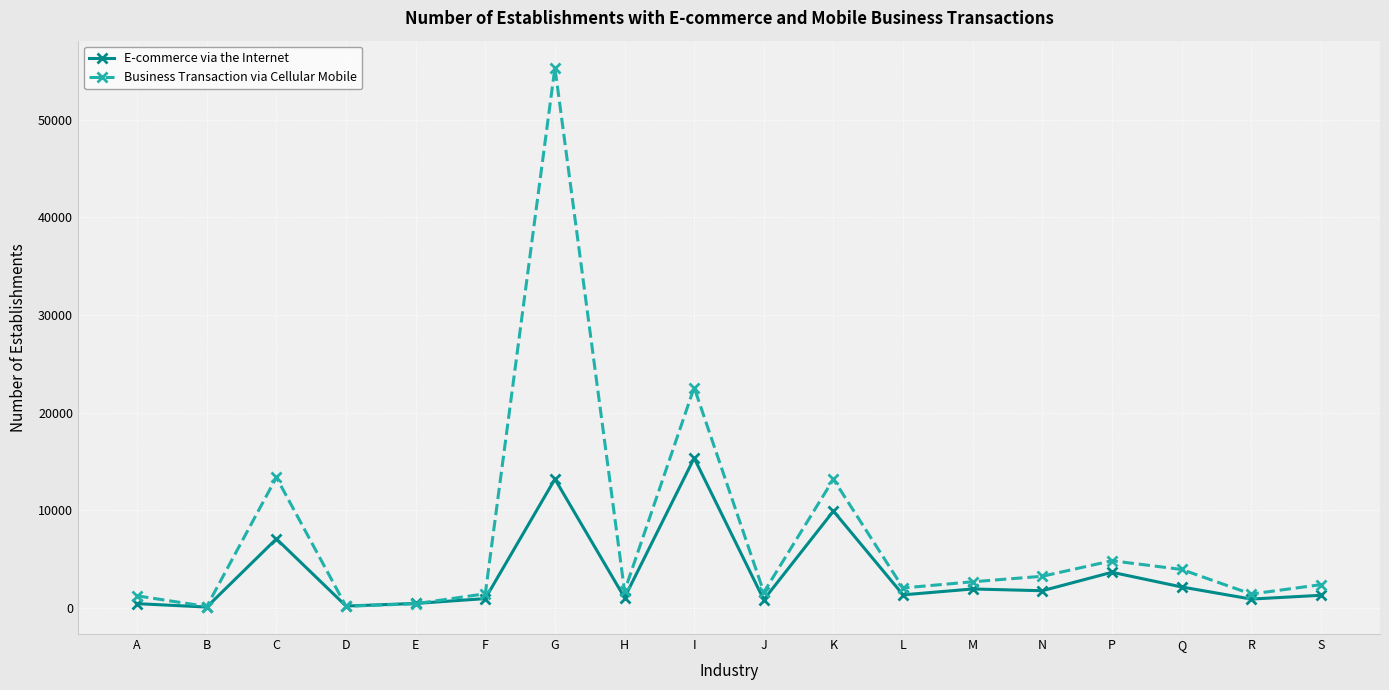

Which series has the largest range (max minus min)?

Business Transaction via Cellular Mobile